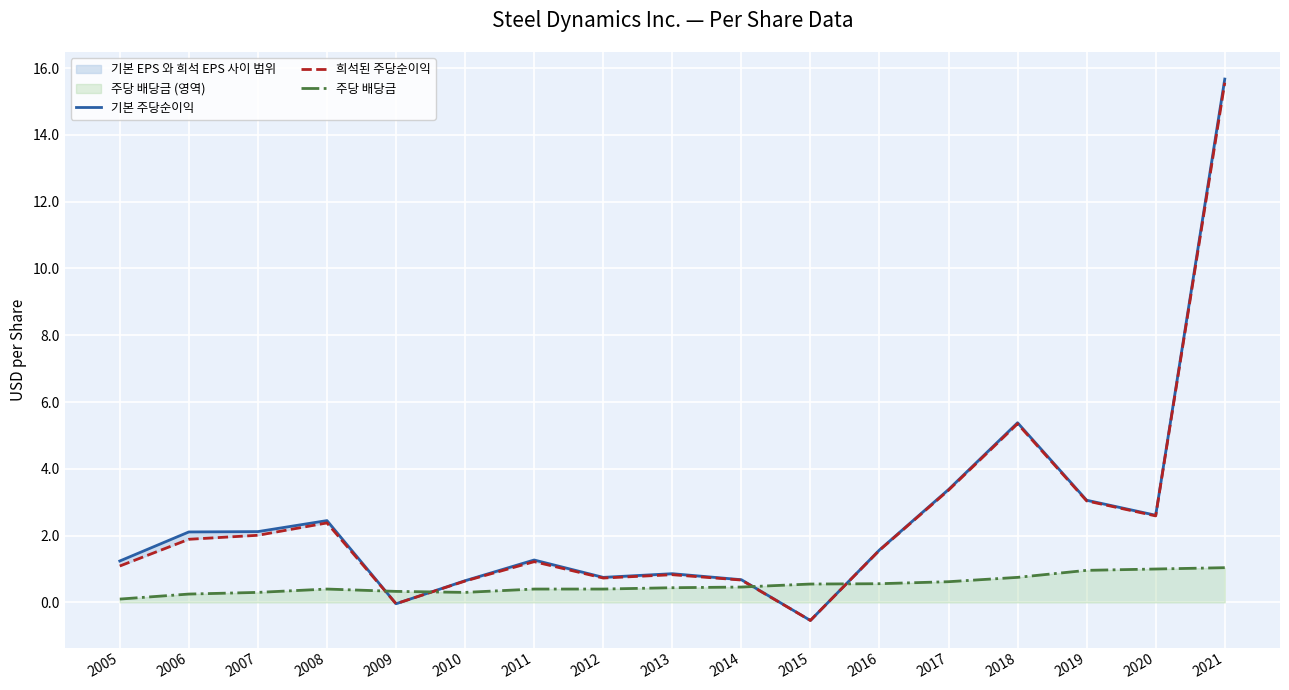

Count the number of categories in the chart.

17